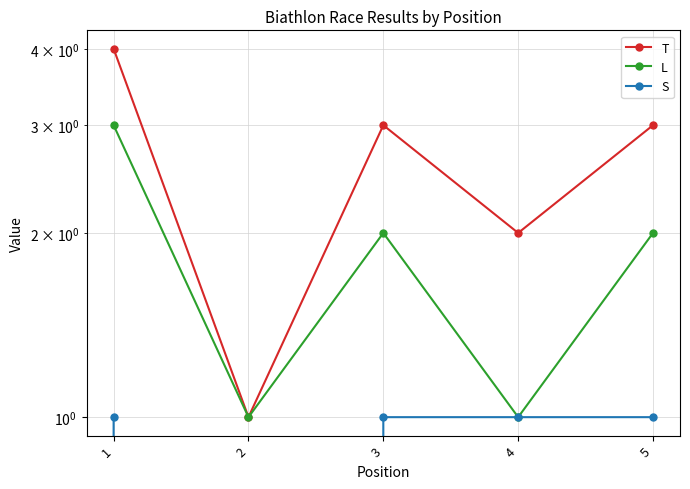

The value of L at 4 is 1. True or false?

True